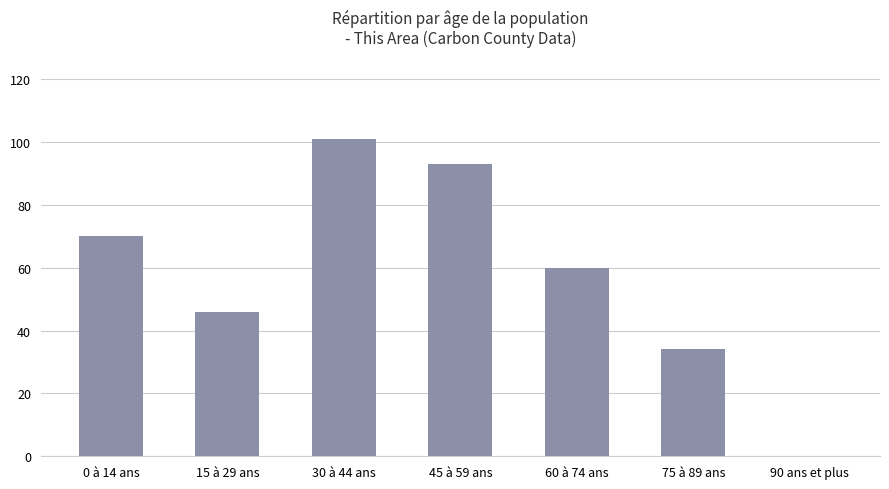

What is the change in value from 30 à 44 ans to 90 ans et plus?

-101